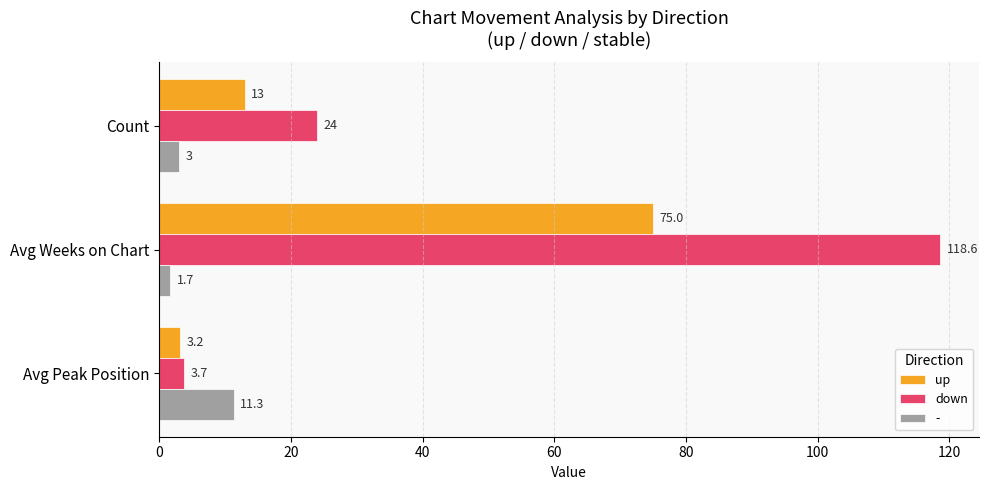

Count the number of categories in the chart.

3